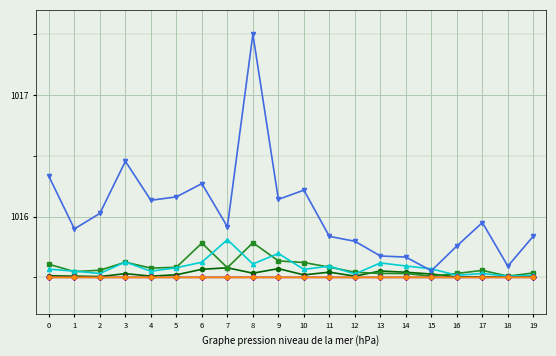

Which category has the highest value across all series?

8